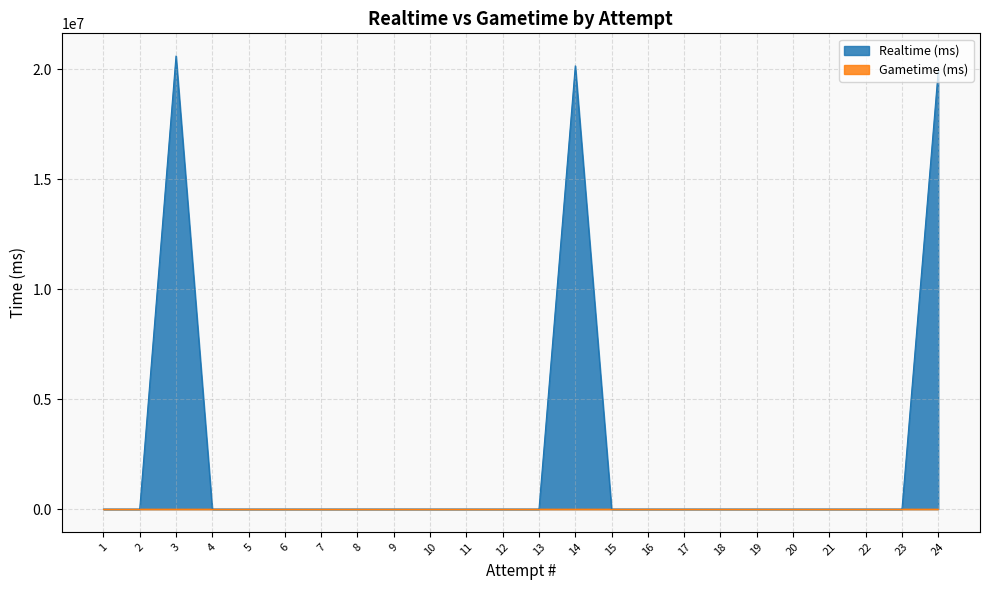

True or false: there are more than 0 points higher than both neighbors.

True